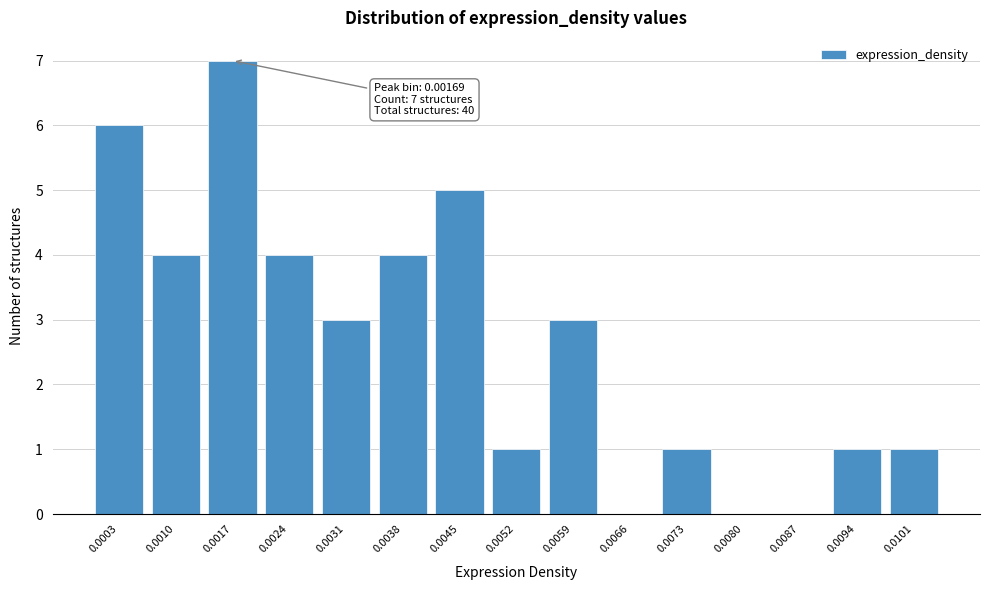

Reading left to right, transcribe all the data shown in this chart.

0.0003=6	0.0010=4	0.0017=7	0.0024=4	0.0031=3	0.0038=4	0.0045=5	0.0052=1	0.0059=3	0.0066=0	0.0073=1	0.0080=0	0.0087=0	0.0094=1	0.0101=1